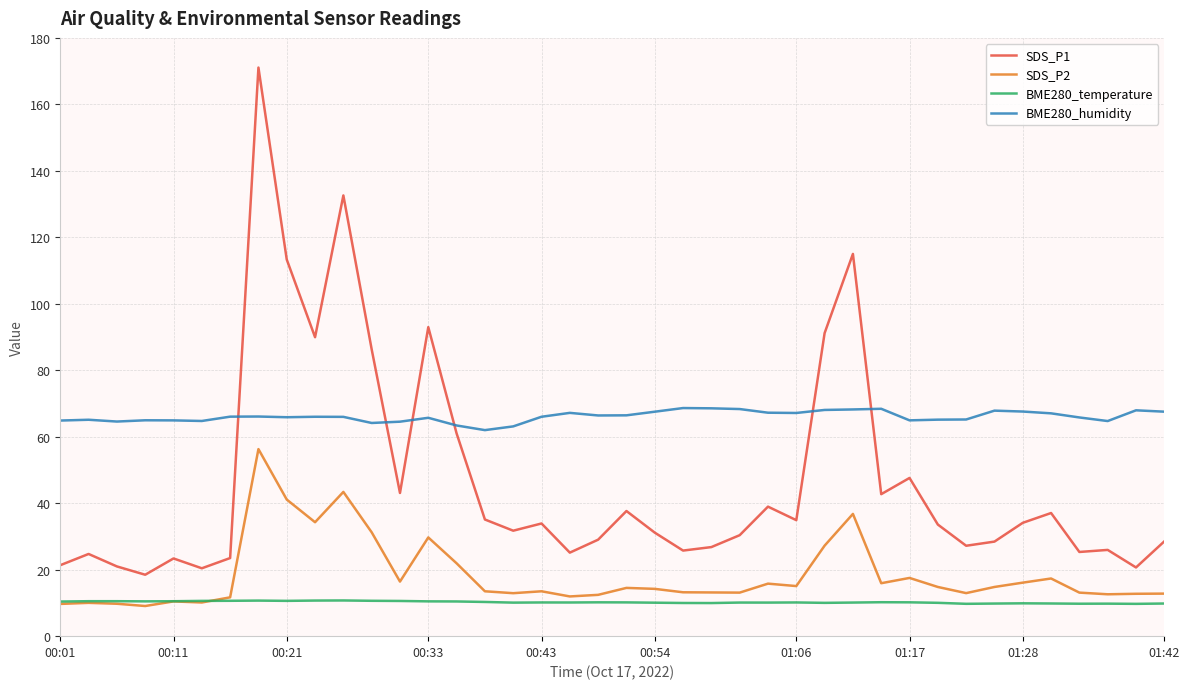

True or false: SDS_P1 and BME280_temperature intersect in this chart.

False